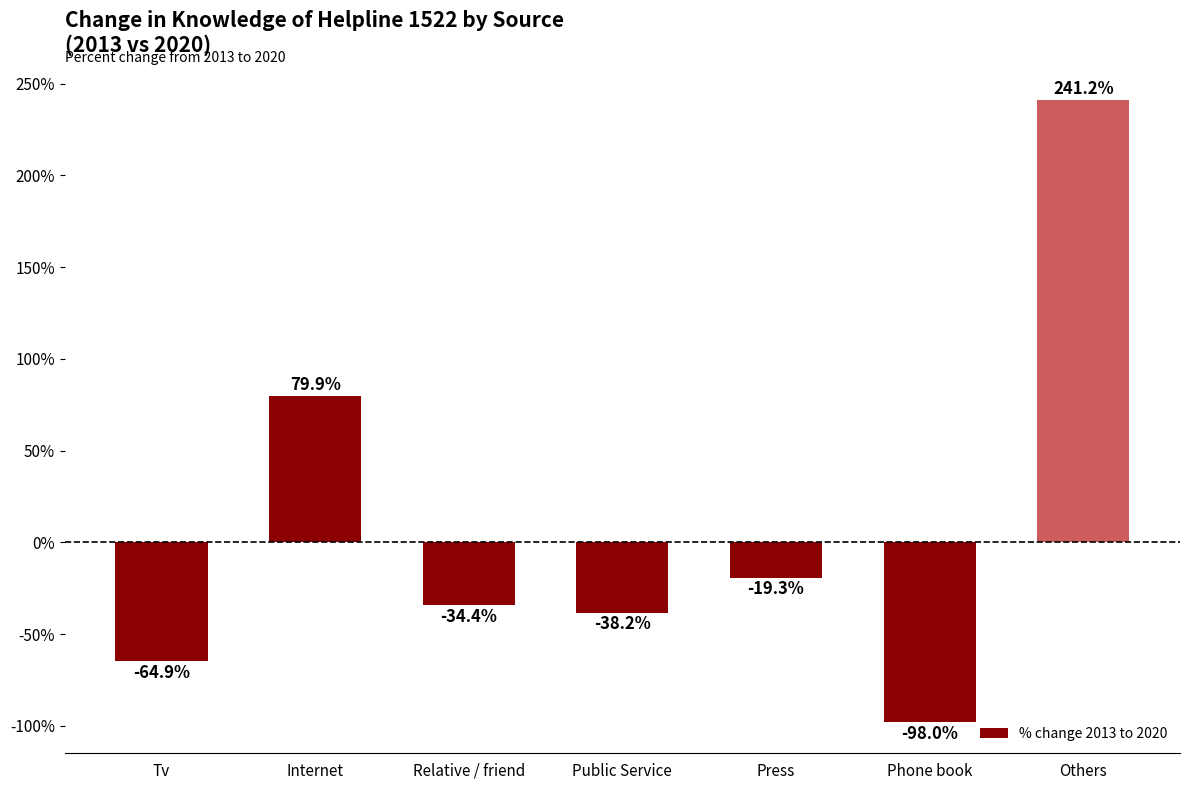

List the labels in order of value, largest first.

Others, Internet, Press, Relative / friend, Public Service, Tv, Phone book